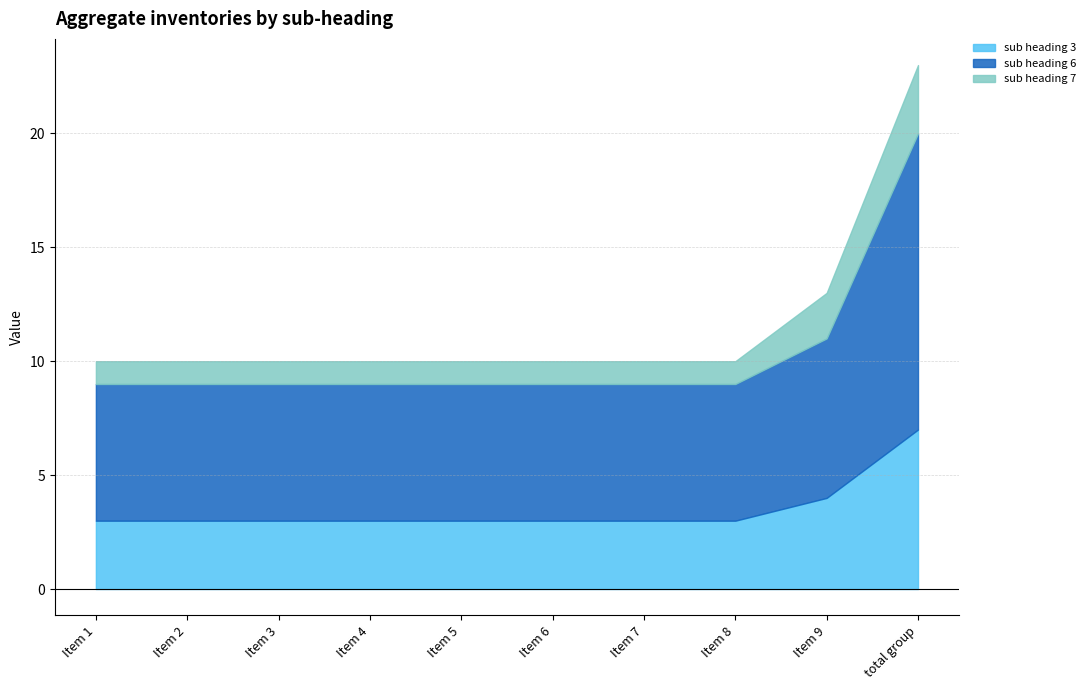

At which label does sub heading 7 reach its peak?

total group